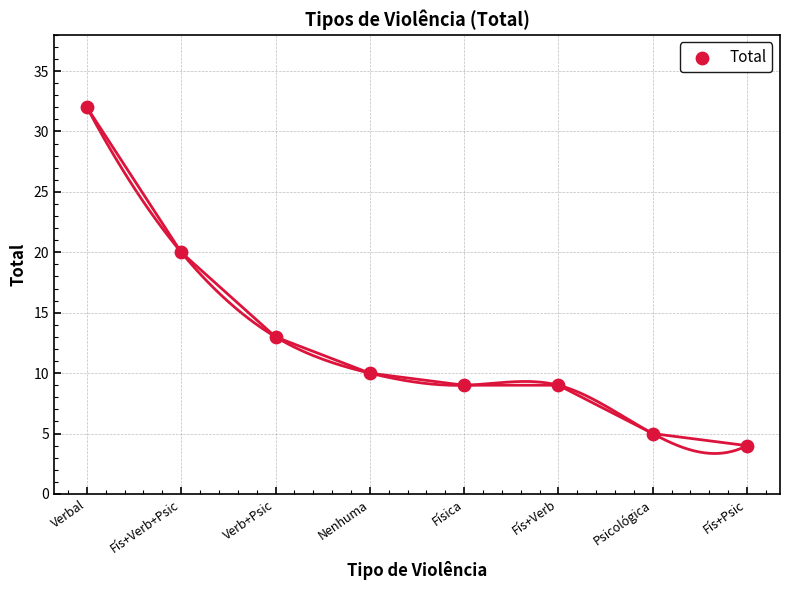

What Y value in the scatter plot is closest to 18?

20